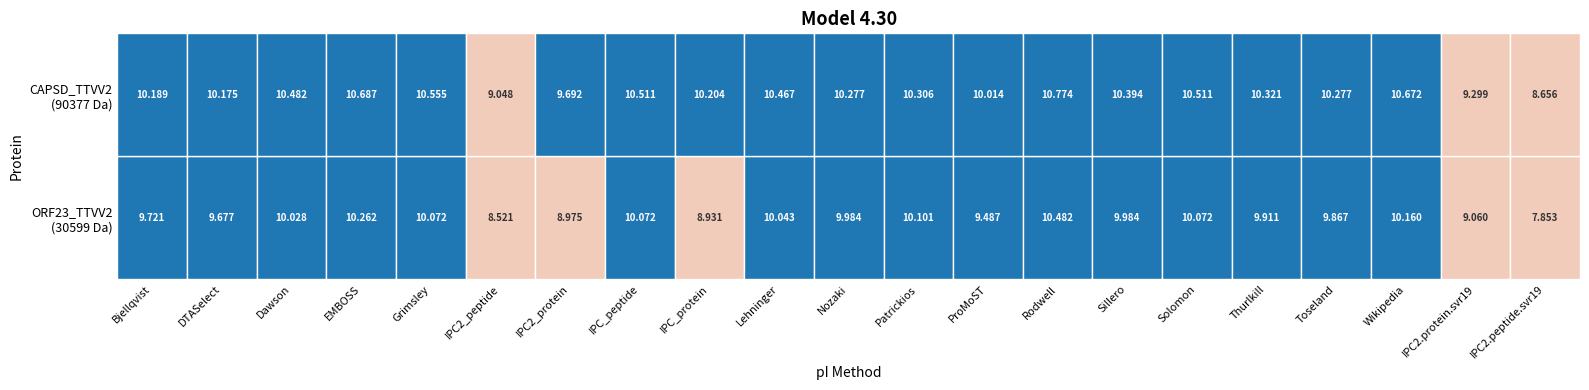

What is the smallest value displayed?

7.9